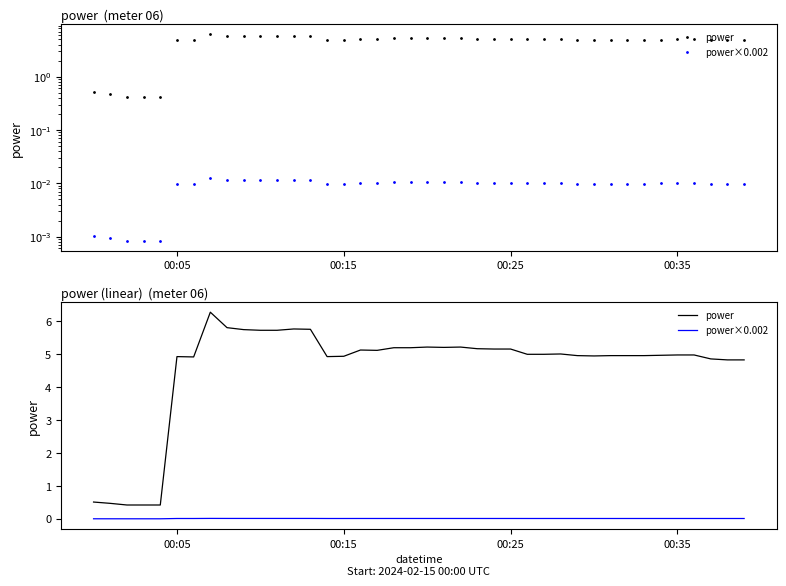

What is the greatest value displayed?

6.3